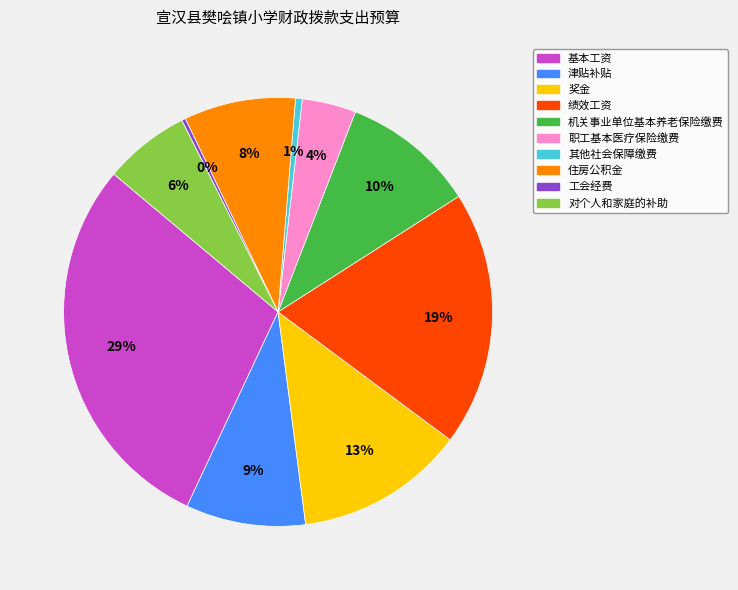

Between 基本工资 and 工会经费, which is larger?

基本工资